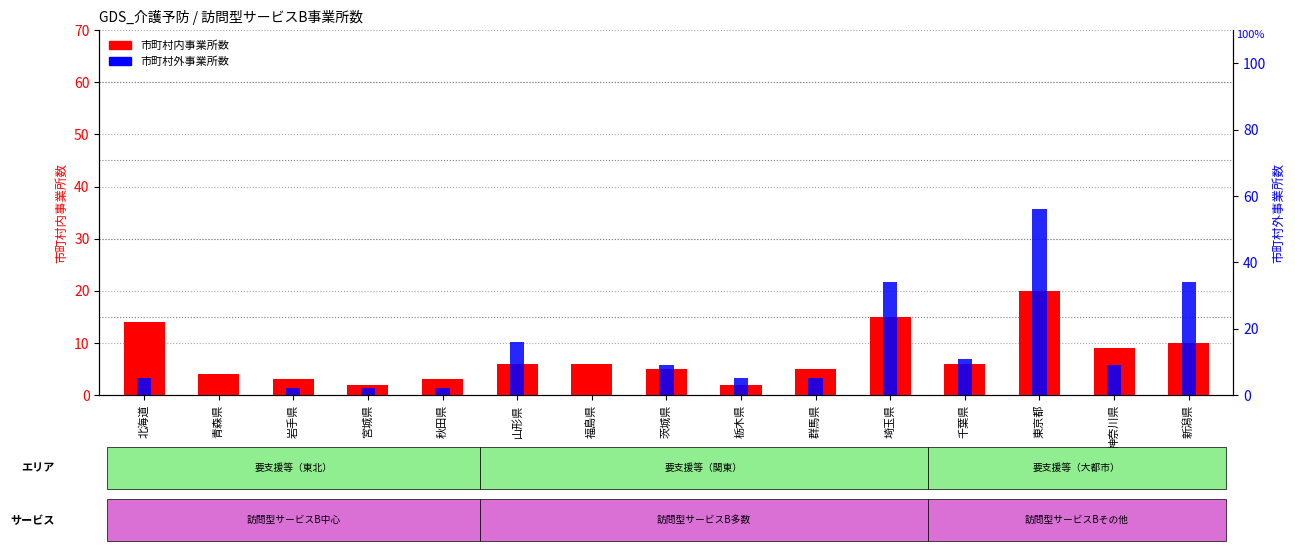

Between 山形県 and 東京都, which series saw the biggest shift?

市町村外事業所数